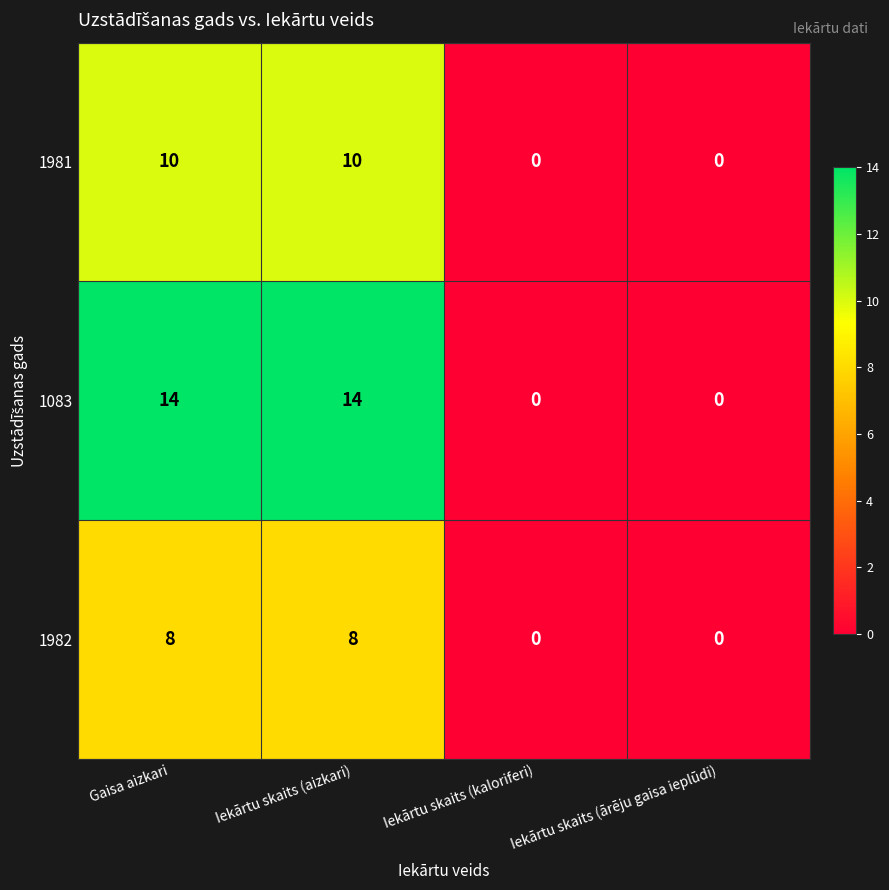

How many distinct data groups are displayed?

3